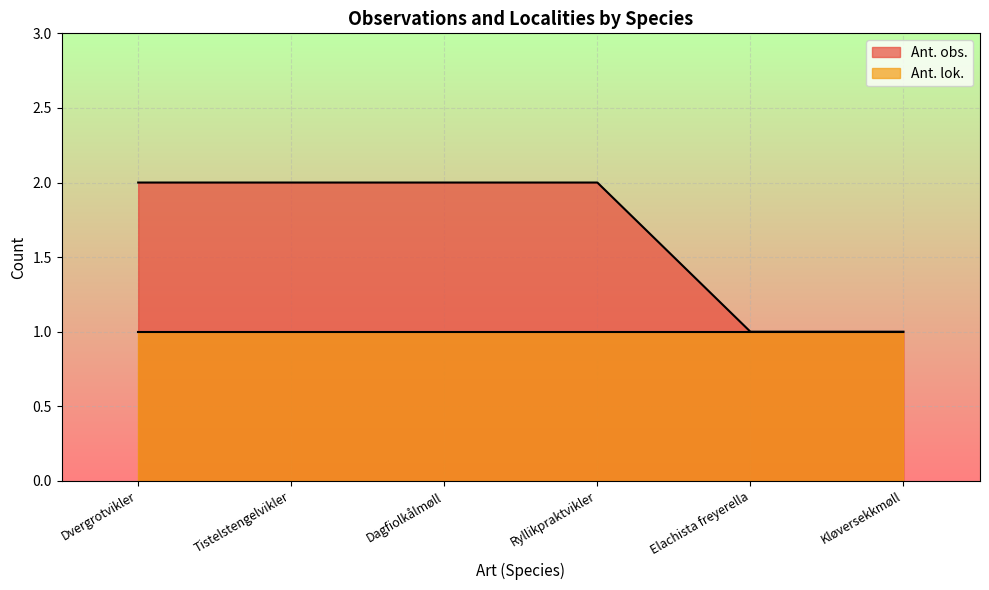

List the labels in order of value, smallest first.

Elachista freyerella, Kløversekkmøll, Dvergrotvikler, Tistelstengelvikler, Dagfiolkålmøll, Ryllikpraktvikler